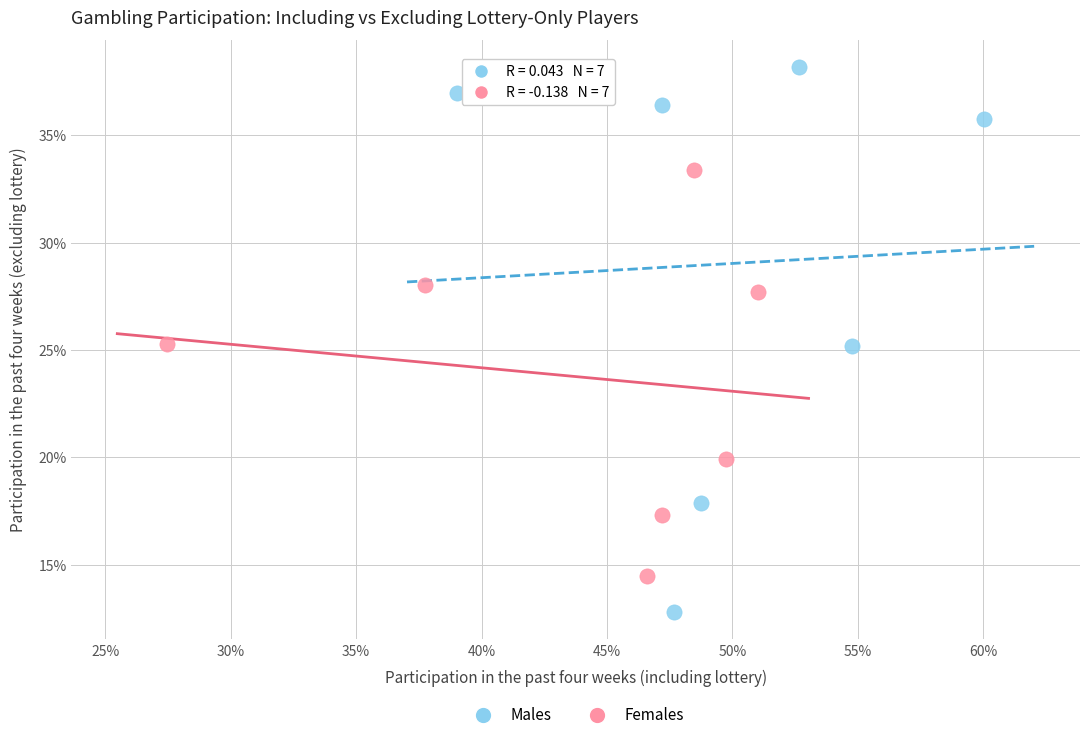

What are all the series names shown in the legend?

Males, Females